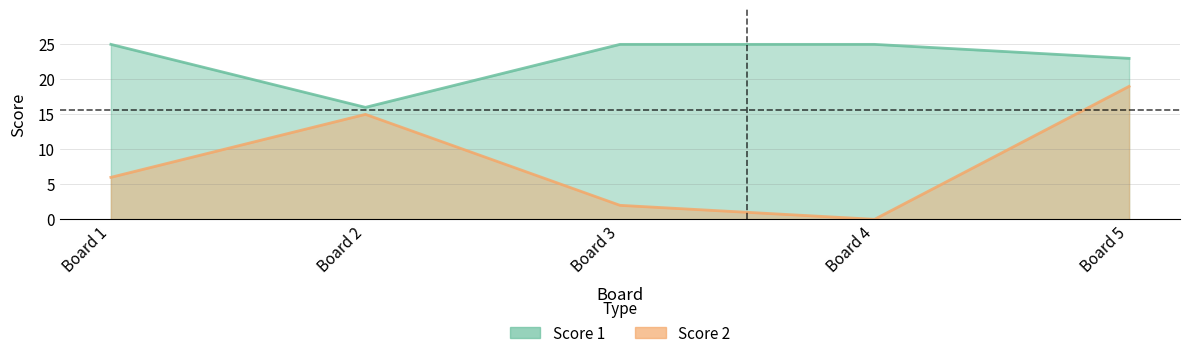

At which category does Score 2 reach its first local peak?

Board 2